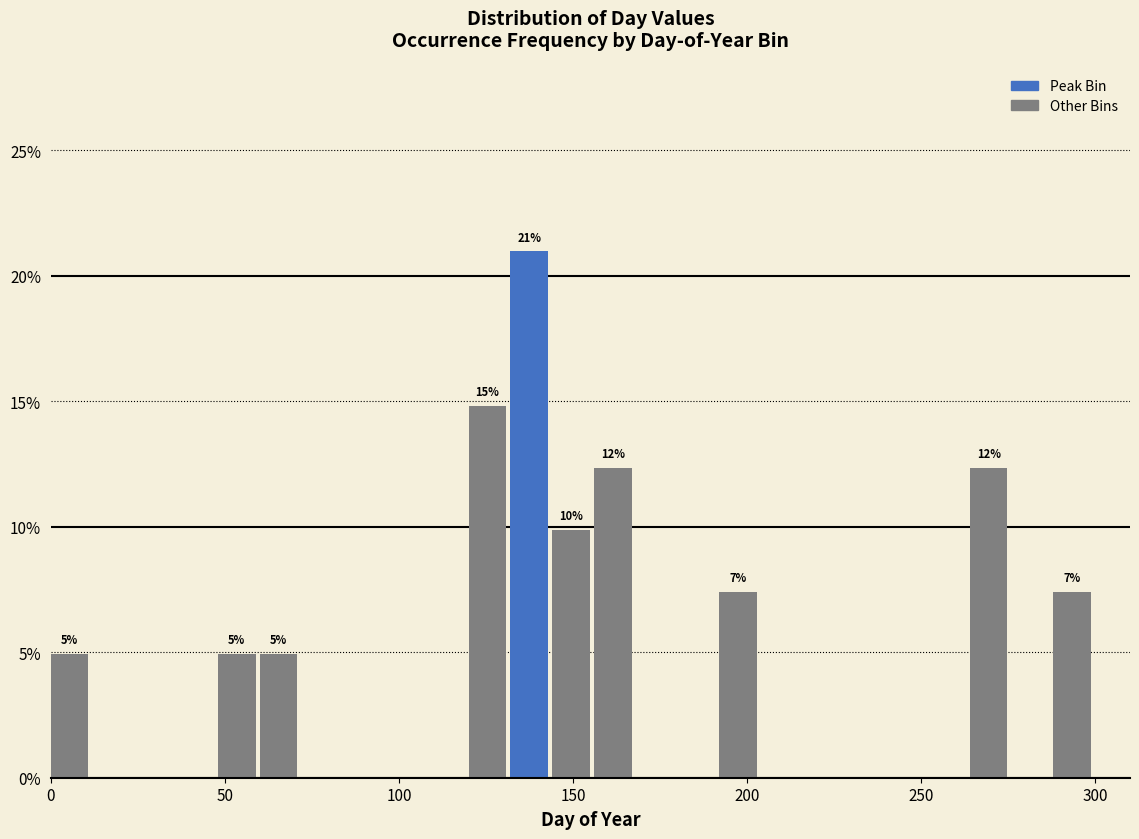

Read against the x-axis, roughly where is the centre of the tallest bar?

135